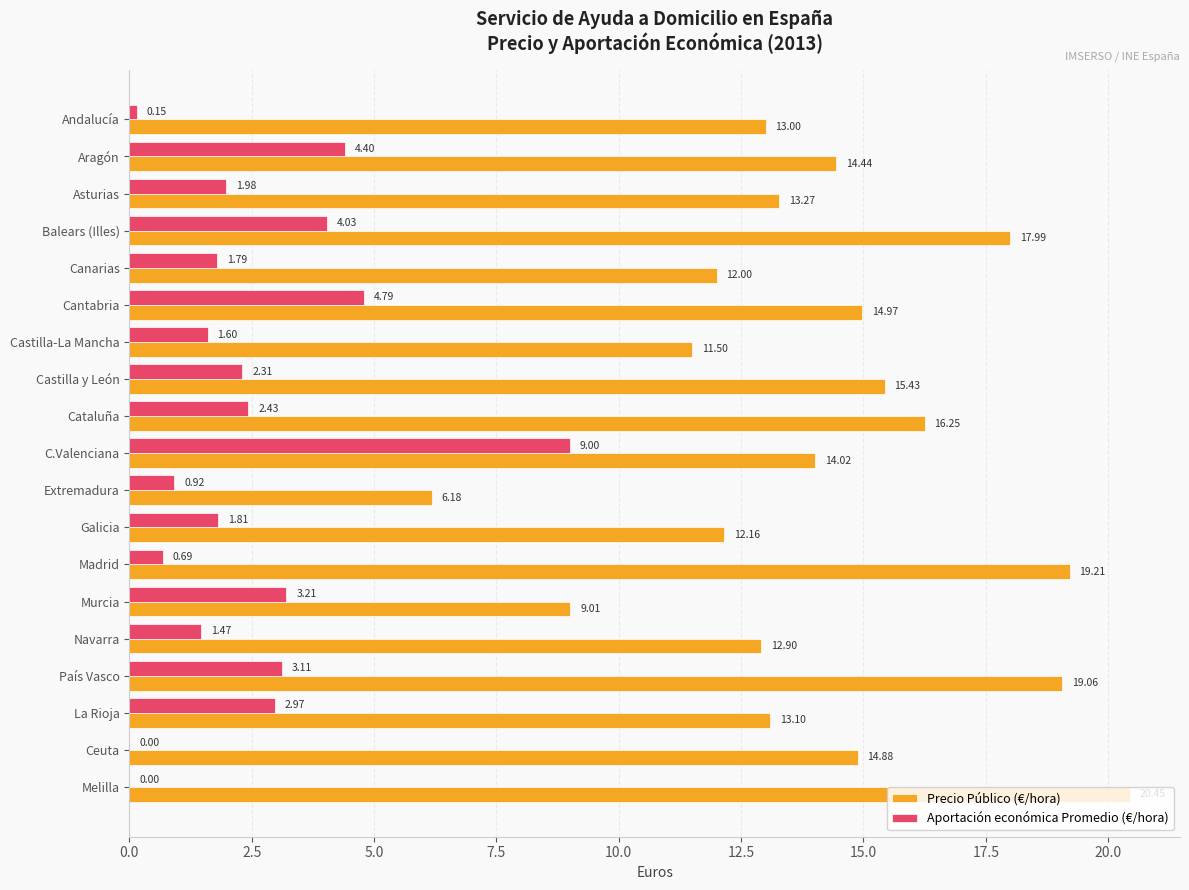

What is the sum of all Aportación económica Promedio (€/hora) values?

46.7